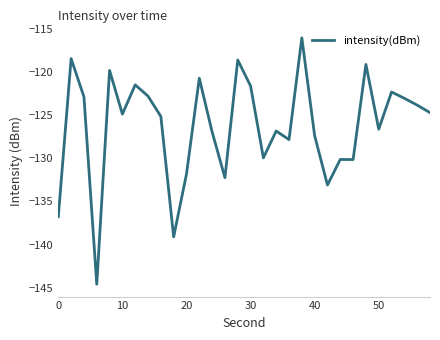

What is the maximum value shown in the chart?

-116.0